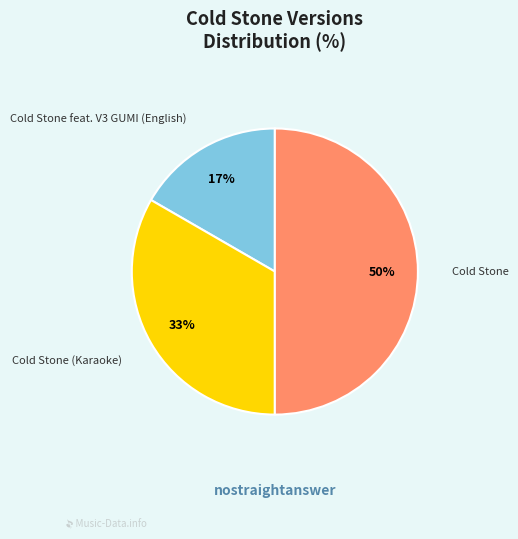

True or false: Cold Stone feat. V3 GUMI (English) accounts for 9% of the total.

False